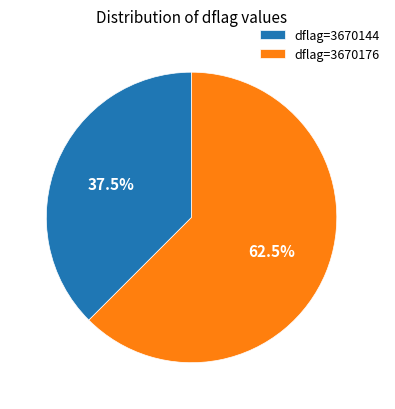

Does any single category account for the majority?

Yes